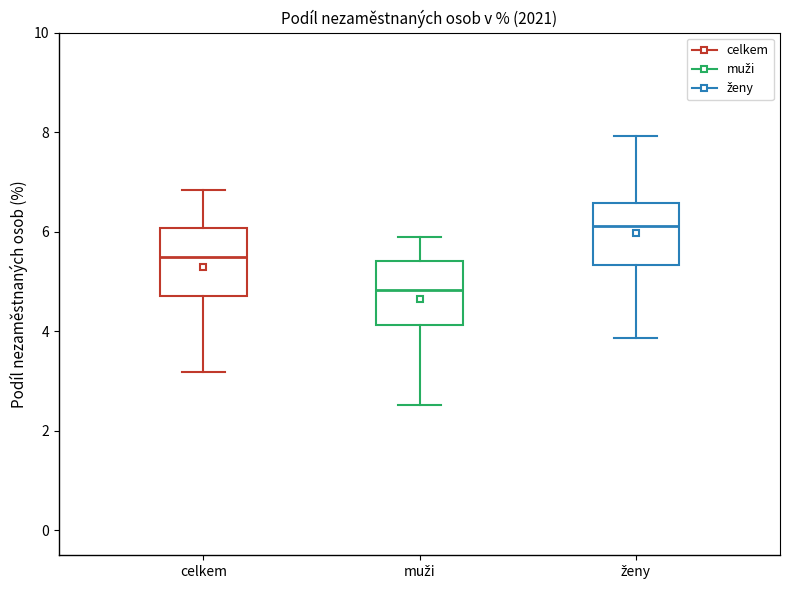

Where does the median line of the box for ženy sit on the y-axis? The values are not printed on the chart, so give them approximately, as read against the axis.

6.2